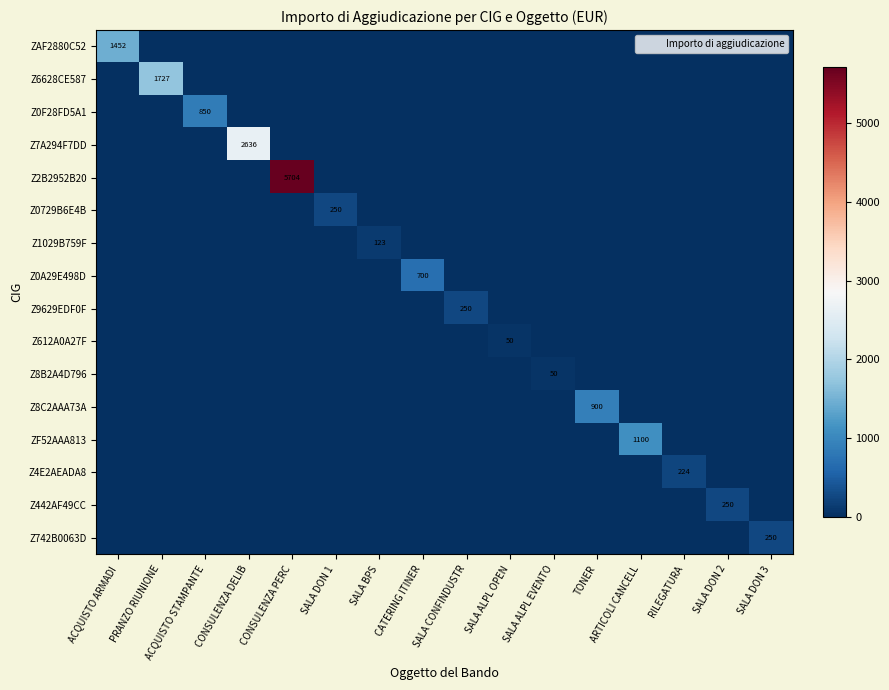

What is the spread (max minus min) of values at ACQUISTO ARMADI?

1452.0